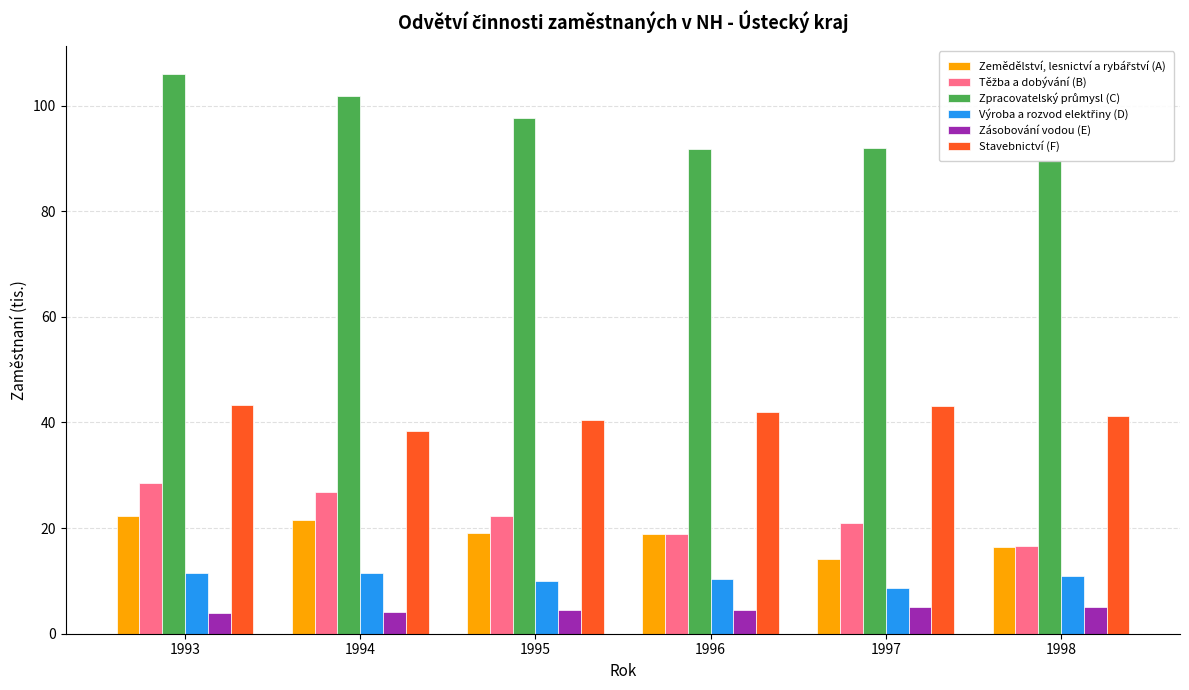

Which has a higher value, 1994 or 1993?

1993